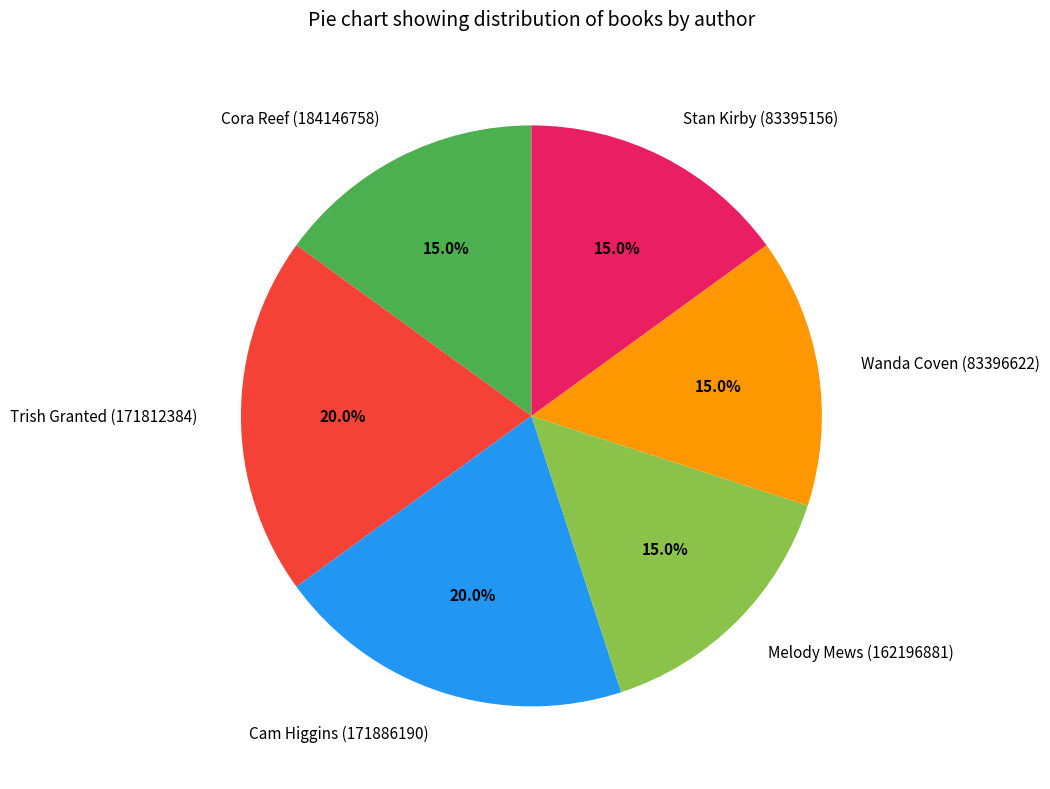

To the nearest percent, what is the combined percentage of Cora Reef (184146758) and Melody Mews (162196881)?

30%